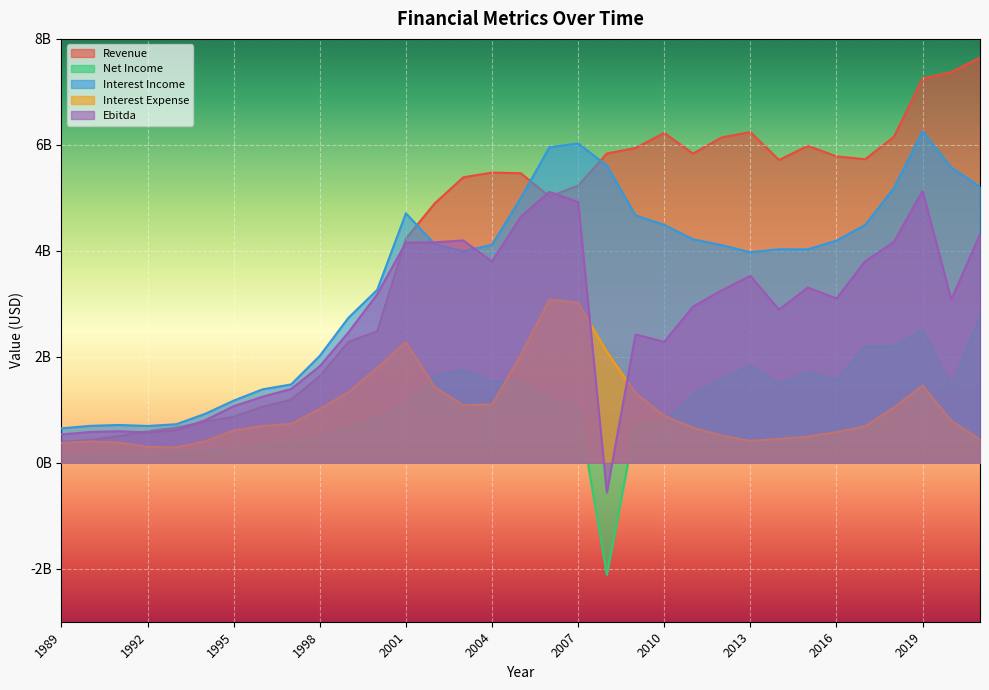

Where is Net Income nearest to the value 328500000?

1996